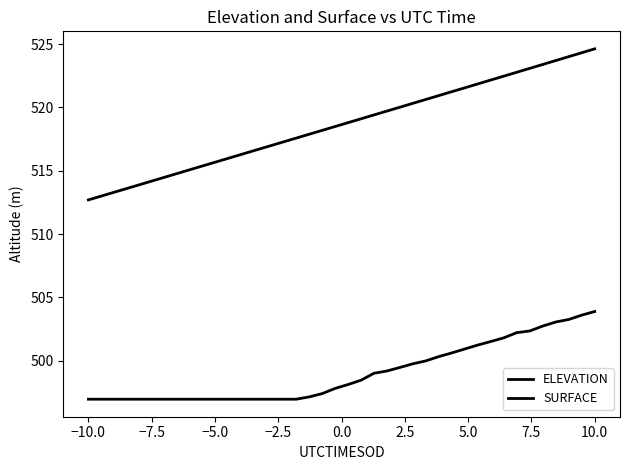

How many lines are shown in the chart?

2